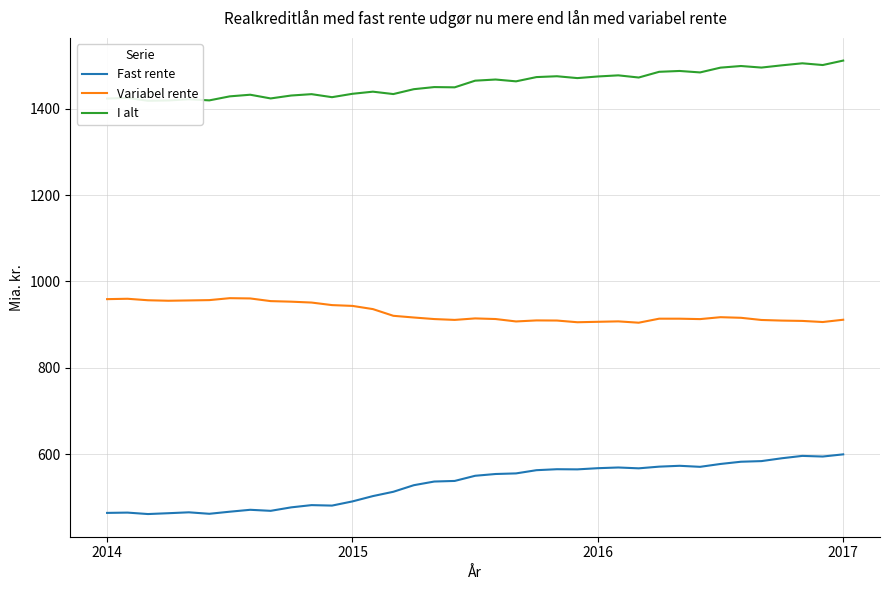

Which series changed the most between 14 and 19?

Fast rente